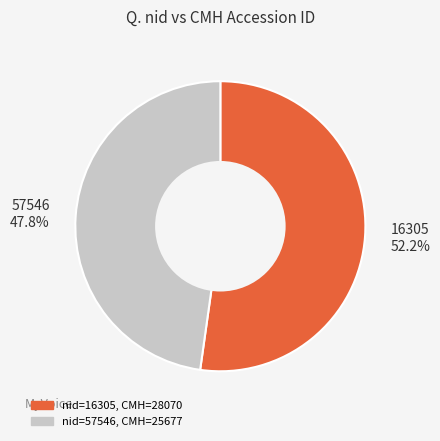

To the nearest percent, what portion does 57546 represent?

48%